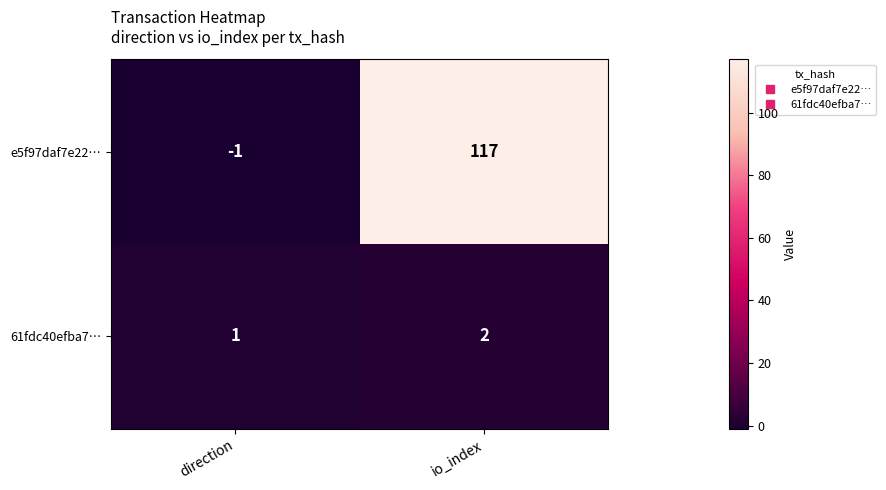

Is it true that e5f97daf7e22… equals 29 at io_index?

False